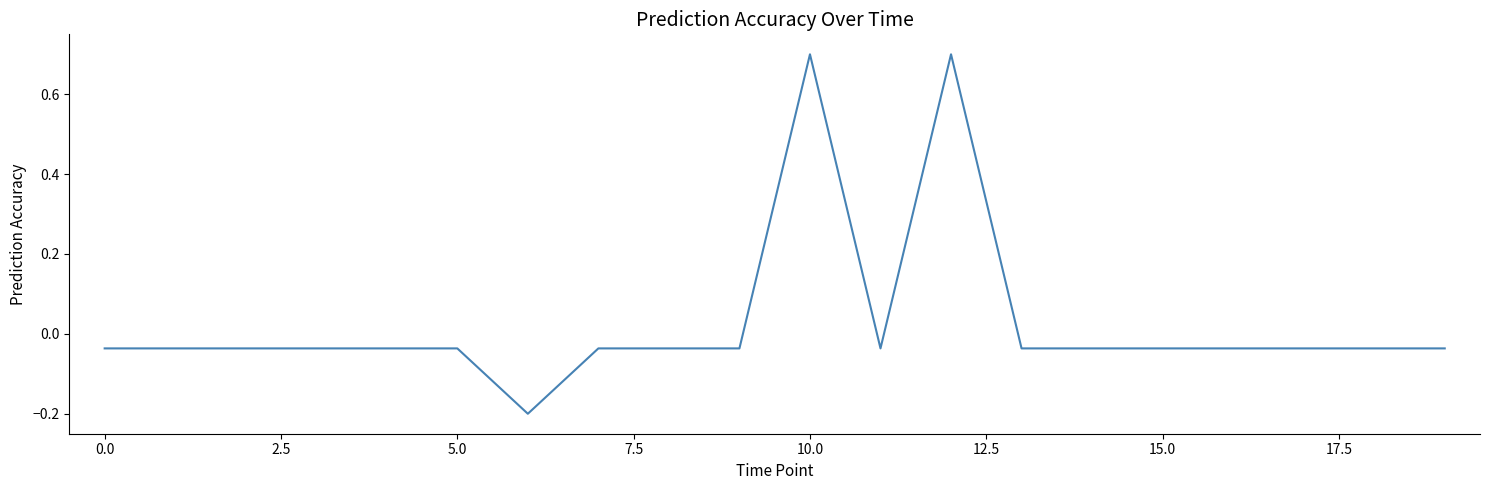

How many values are below 0?

18